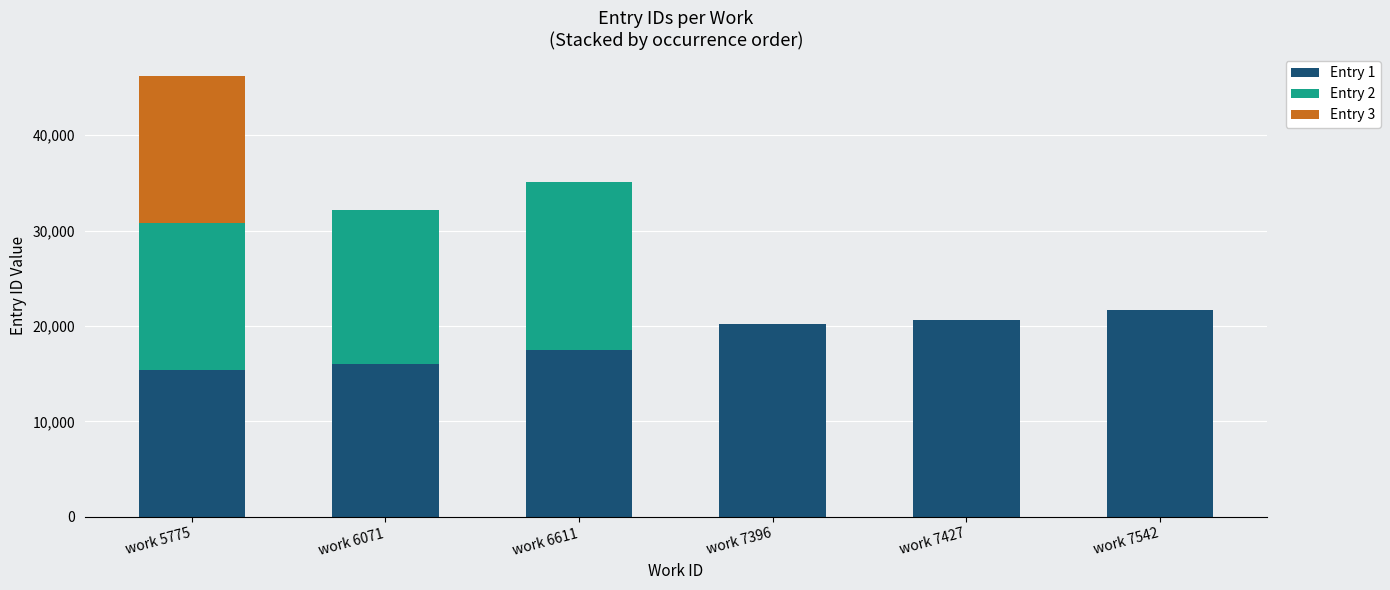

True or false: Entry 1 has a value of 16073 at work 6071.

True